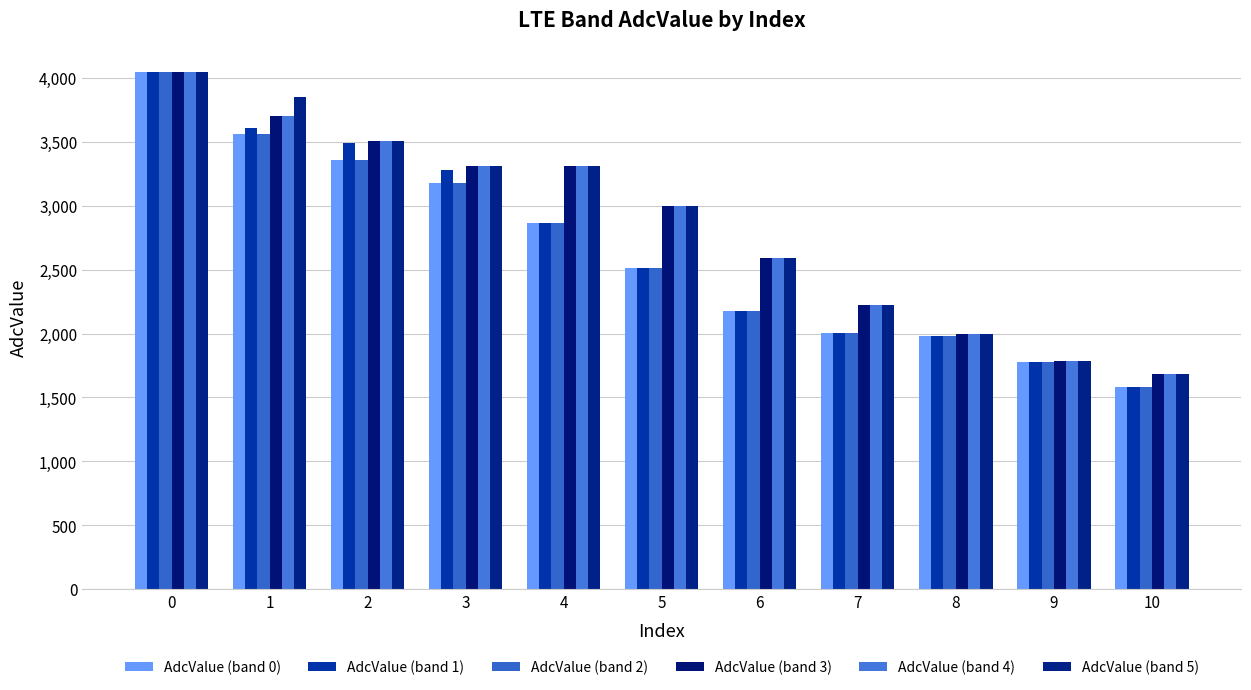

The AdcValue (band 2) series shows 1539 at 4. True or false?

False